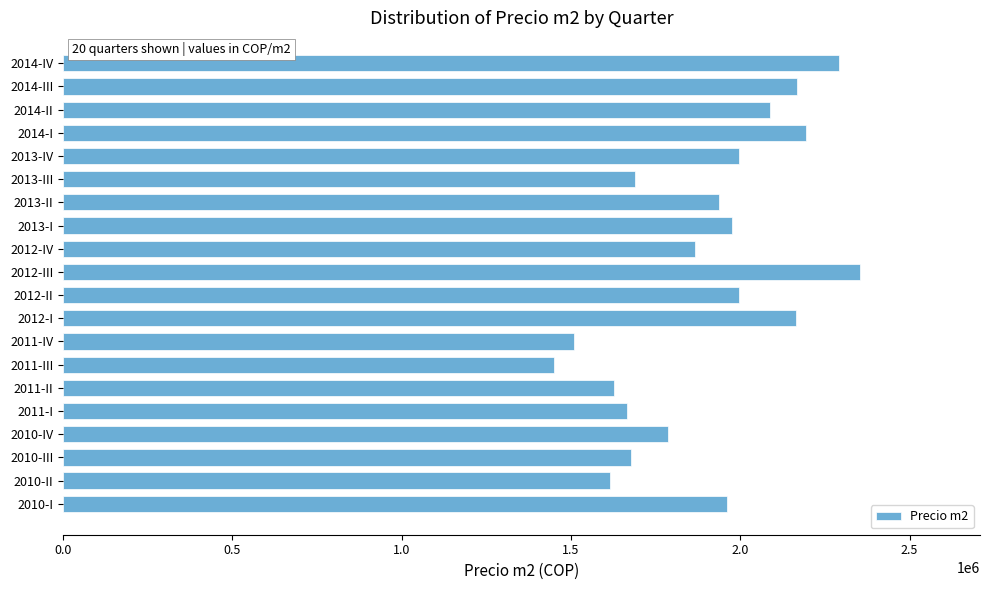

Approximately how many times larger is the value at 2010-III compared to 2012-I?

0.8